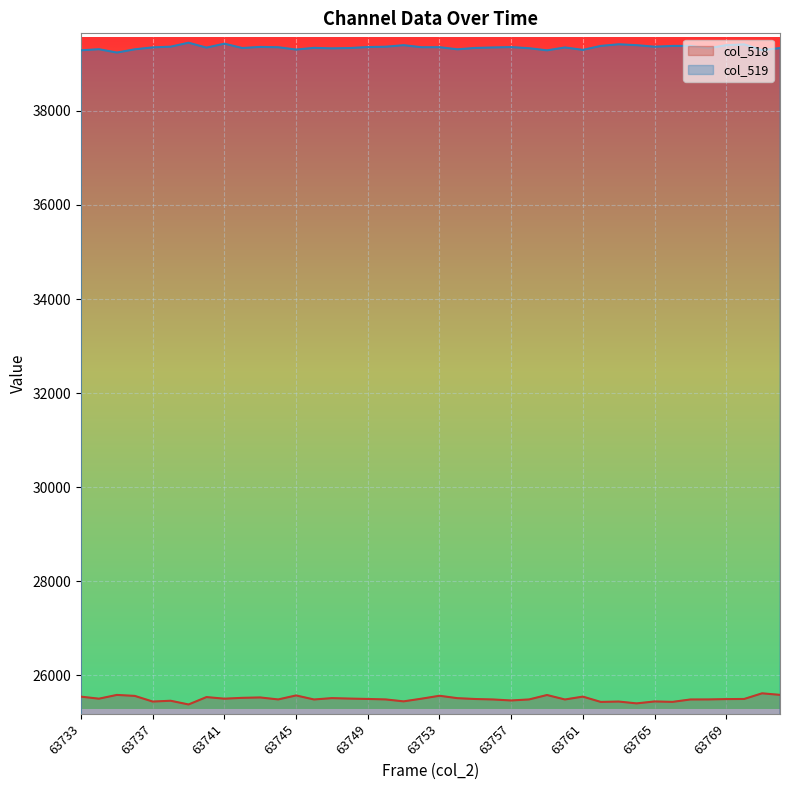

Which category has the lowest value across all series?

63739